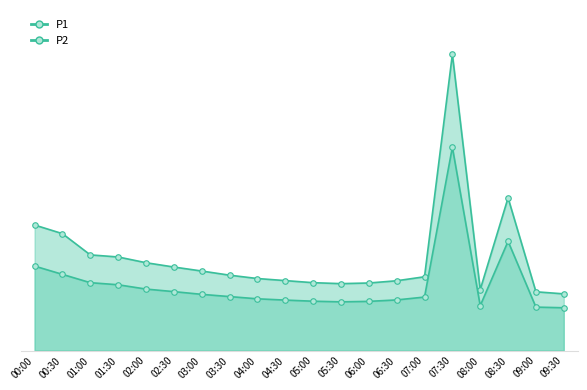

What is the sum of the P2 values at 09:00 and 03:00?

62.4